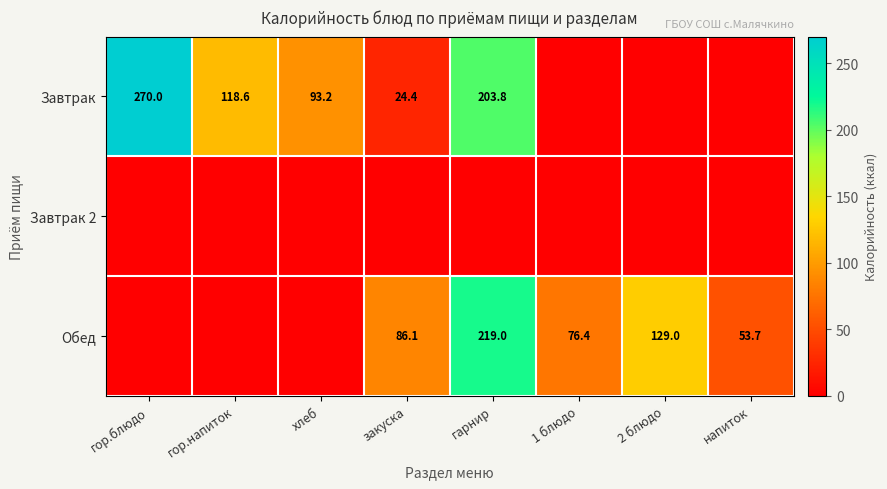

Is it true that Обед equals 86.1 at закуска?

True